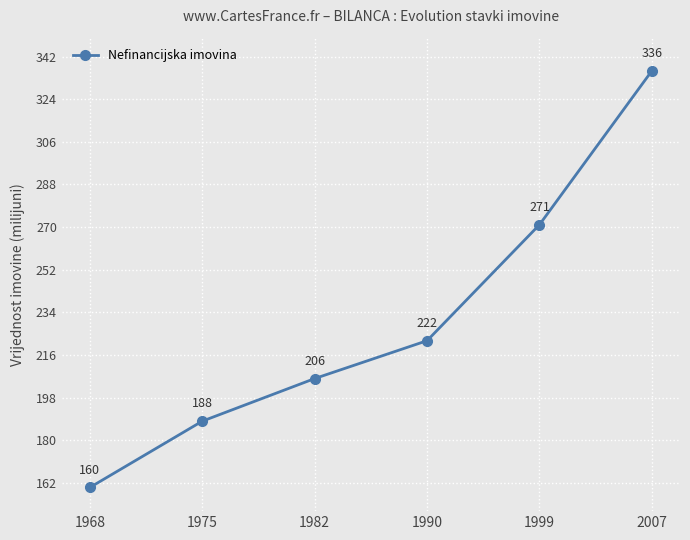

Reading left to right, what are all the values shown in this chart?

1968=160	1975=188	1982=206	1990=222	1999=271	2007=336